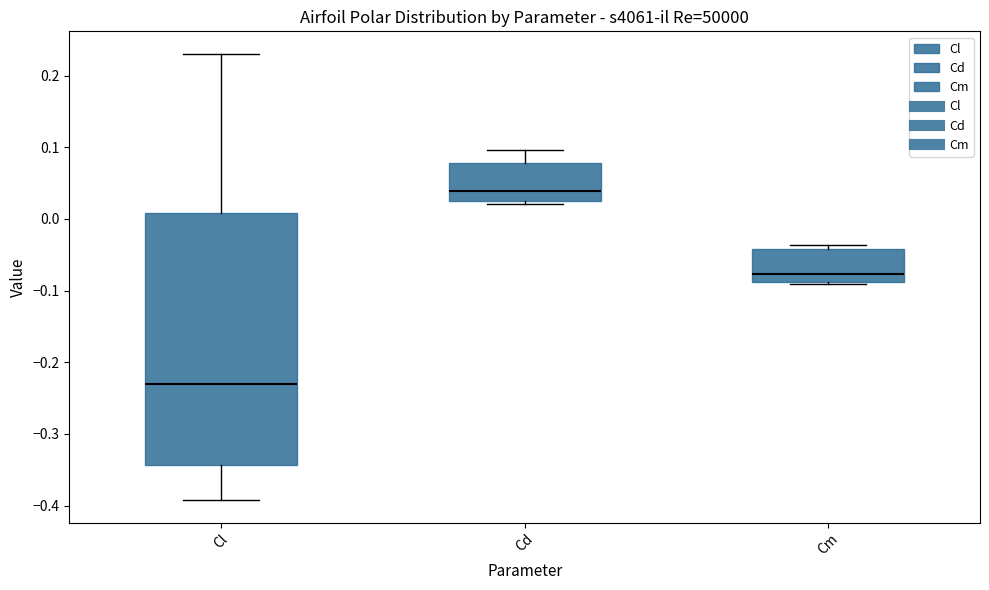

Reading left to right, transcribe this box plot: for each box, give where its median line is, the range the box spans, and where its two whiskers end, as read against the y-axis. The values are not printed on the chart, so give them approximately, as read against the axis.

Cl: median -0.23, box -0.34 to 0.01, whiskers -0.39 to 0.23
Cd: median 0.04, box 0.03 to 0.08, whiskers 0.02 to 0.10
Cm: median -0.08, box -0.09 to -0.04, whiskers -0.09 to -0.04 (just above the box's upper edge)